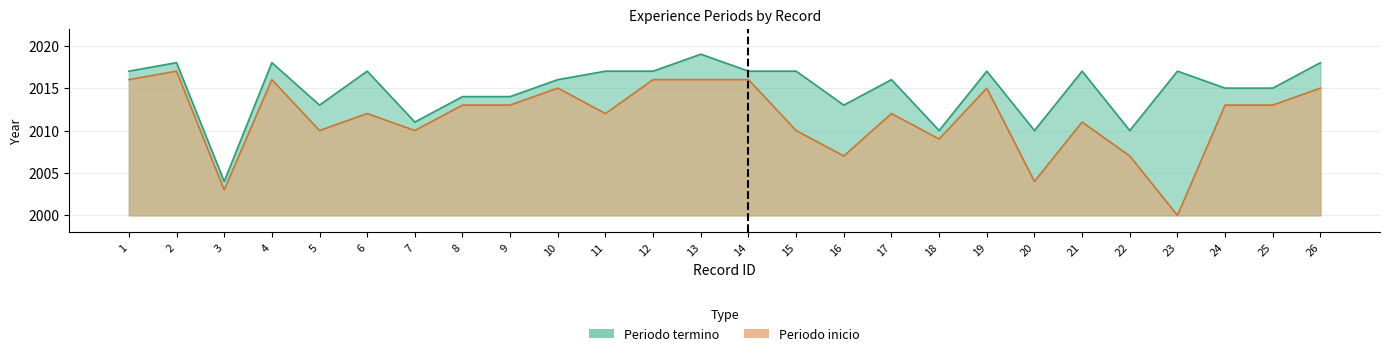

The value of Periodo inicio at 18 is 3092. True or false?

False